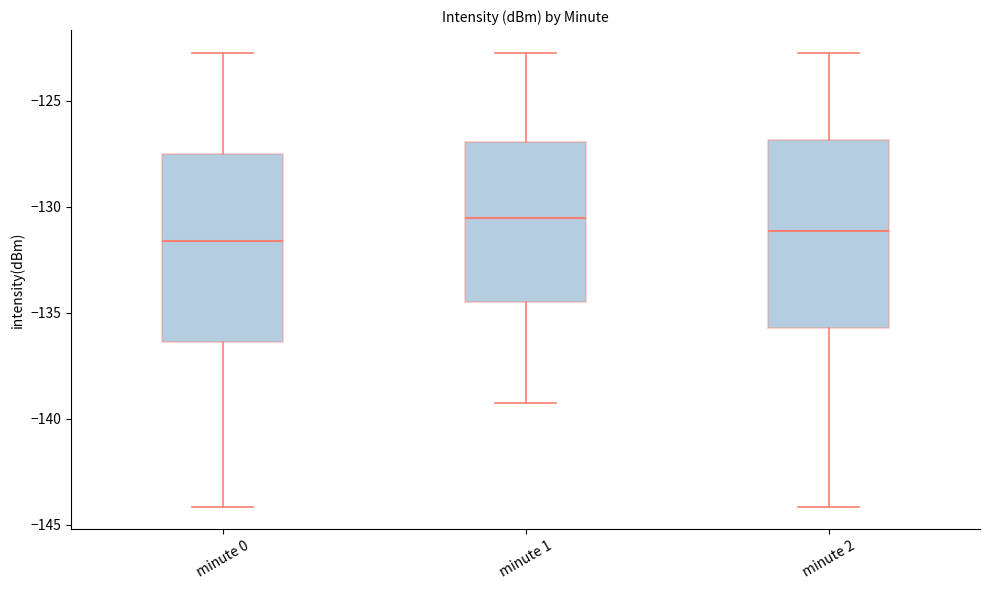

Which box's median line is the highest?

minute 1